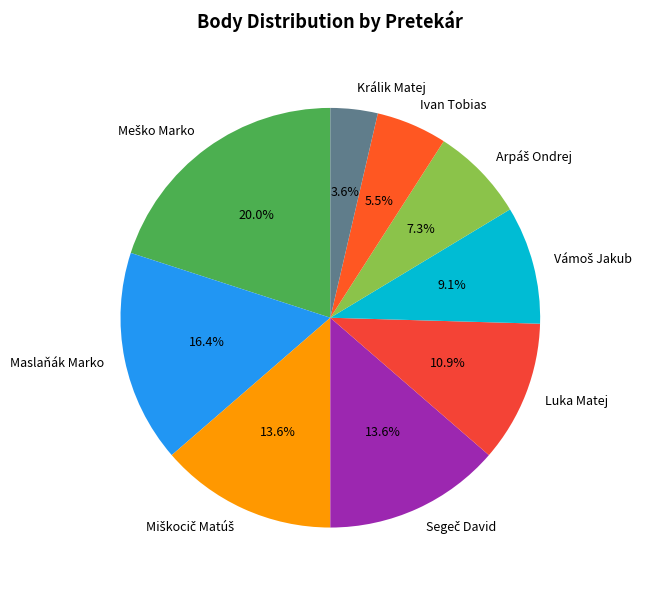

True or false: Luka Matej accounts for 24% of the total.

False